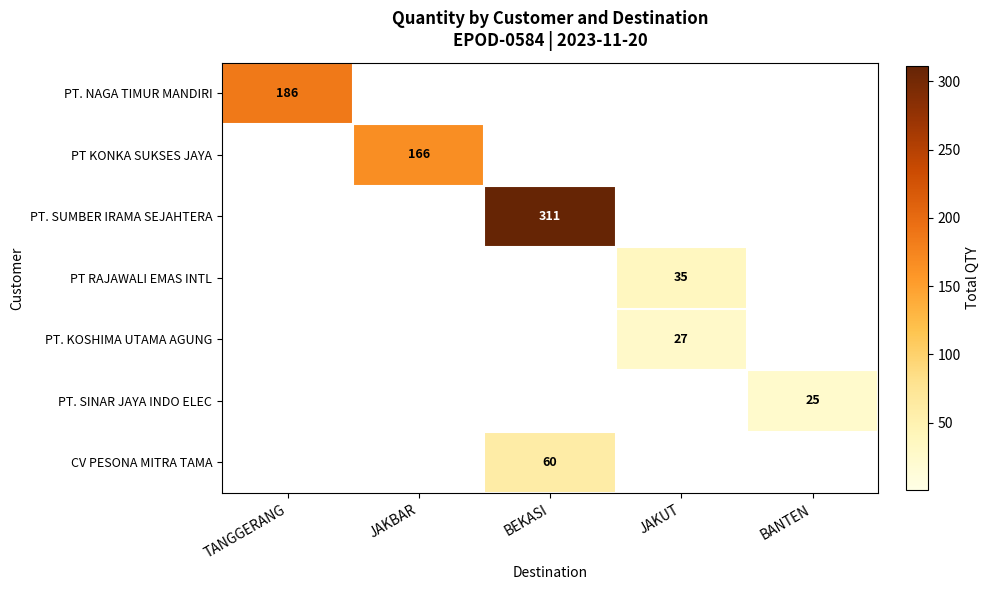

The value of PT KONKA SUKSES JAYA at JAKBAR is 166. True or false?

True